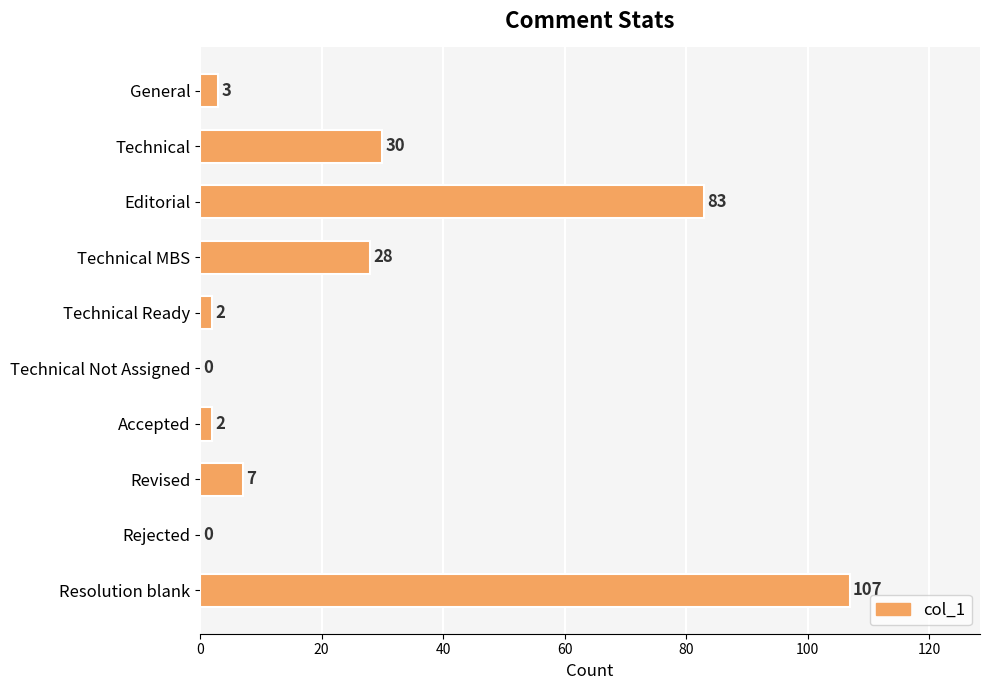

Reading bottom to top, transcribe all the data shown in this chart.

Resolution blank=107	Rejected=0	Revised=7	Accepted=2	Technical Not Assigned=0	Technical Ready=2	Technical MBS=28	Editorial=83	Technical=30	General=3